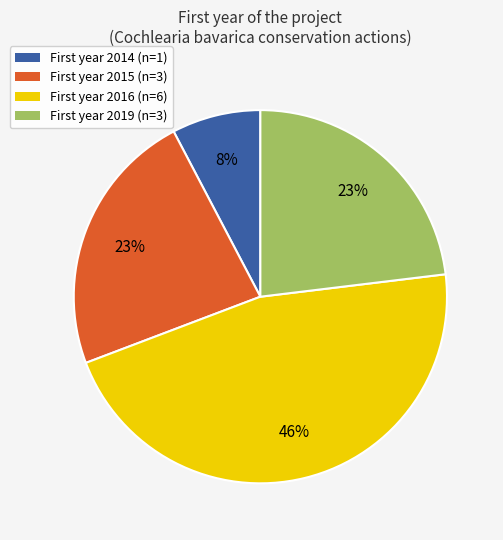

What is the largest slice in the pie chart?

First year 2016 (n=6)